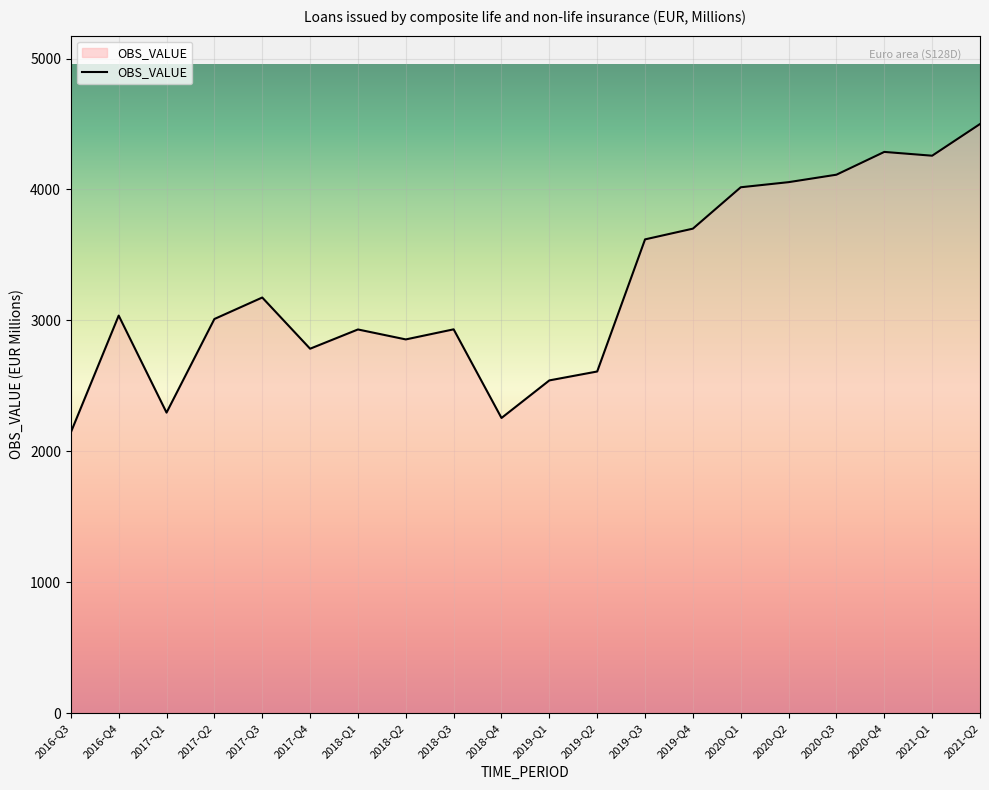

What is the sum of the values at 2019-Q1 and 2017-Q3?

5716.9